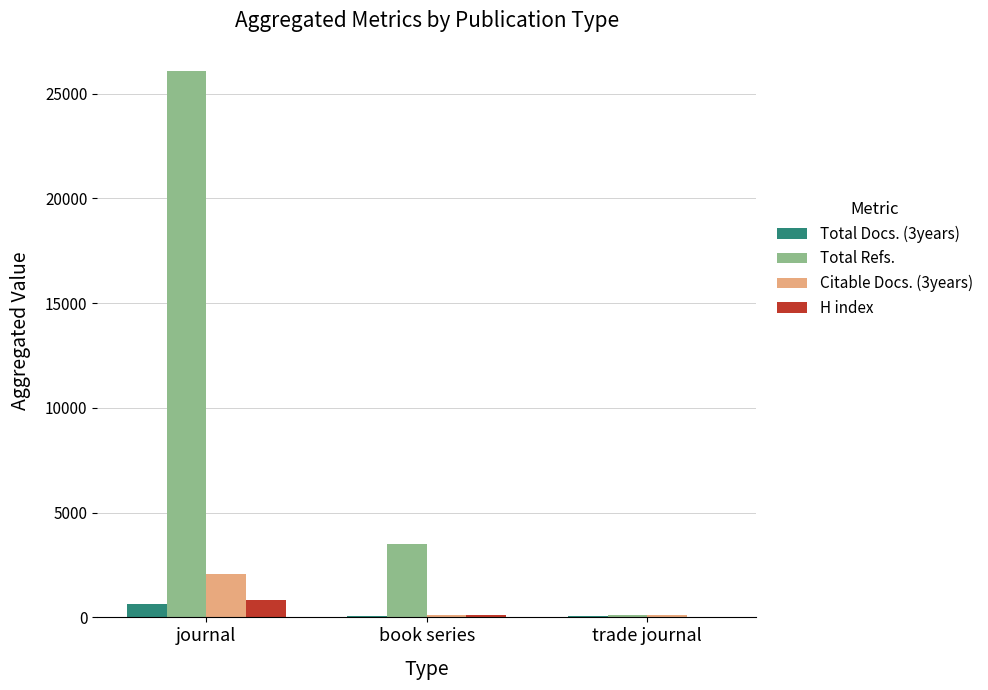

What is the greatest value displayed?

26082